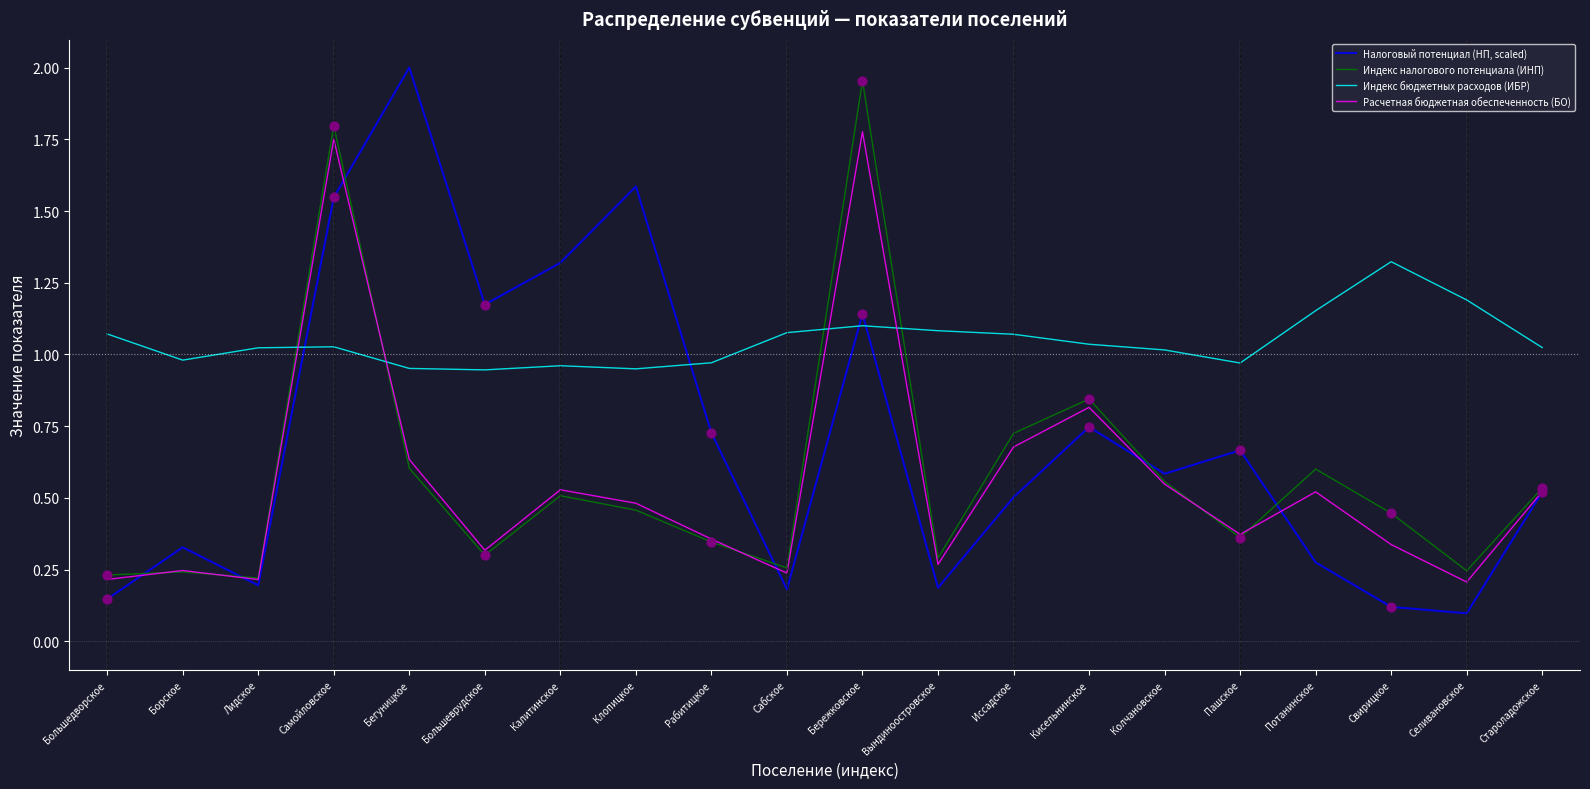

Is the value of Налоговый потенциал (НП, scaled) at Иссадское greater than the value of Расчетная бюджетная обеспеченность (БО) at Сабское?

Yes